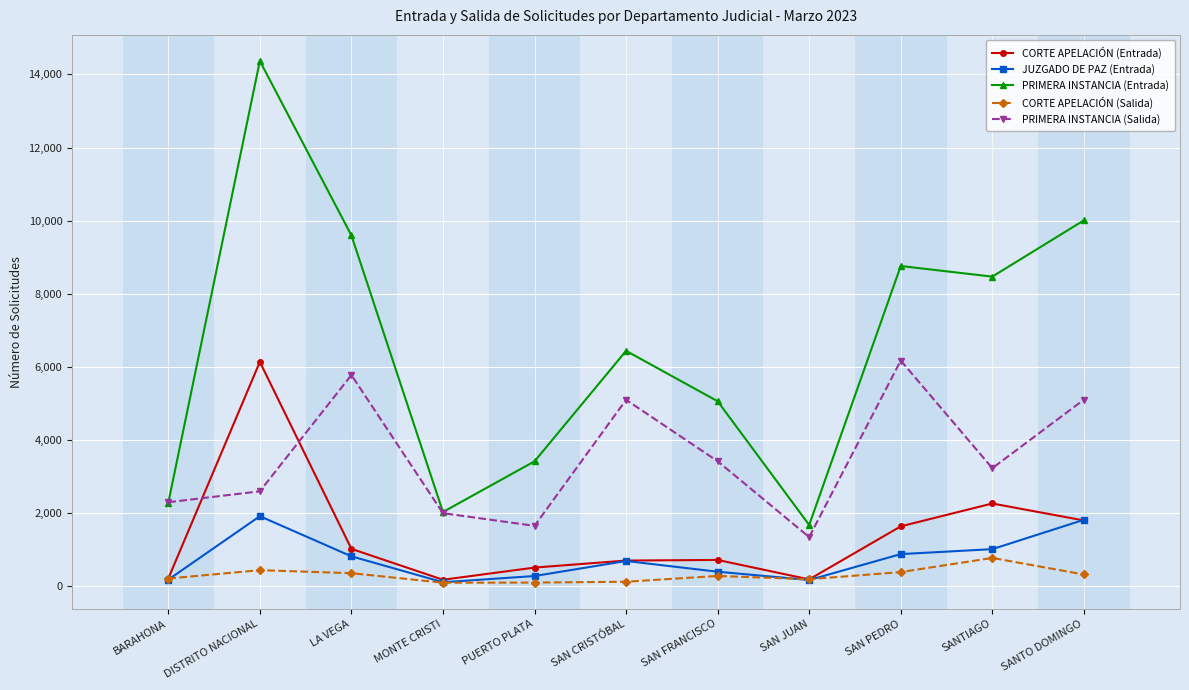

How many lines are shown in the chart?

5